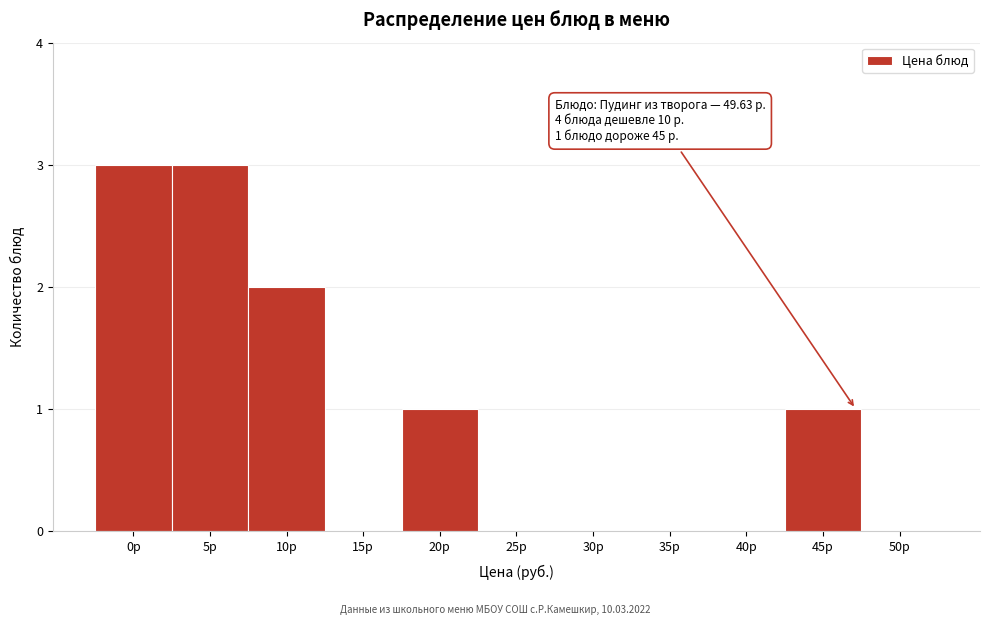

Reading left to right, transcribe all the data shown in this chart.

0р=3	5р=3	10р=2	15р=0	20р=1	25р=0	30р=0	35р=0	40р=0	45р=1	50р=0